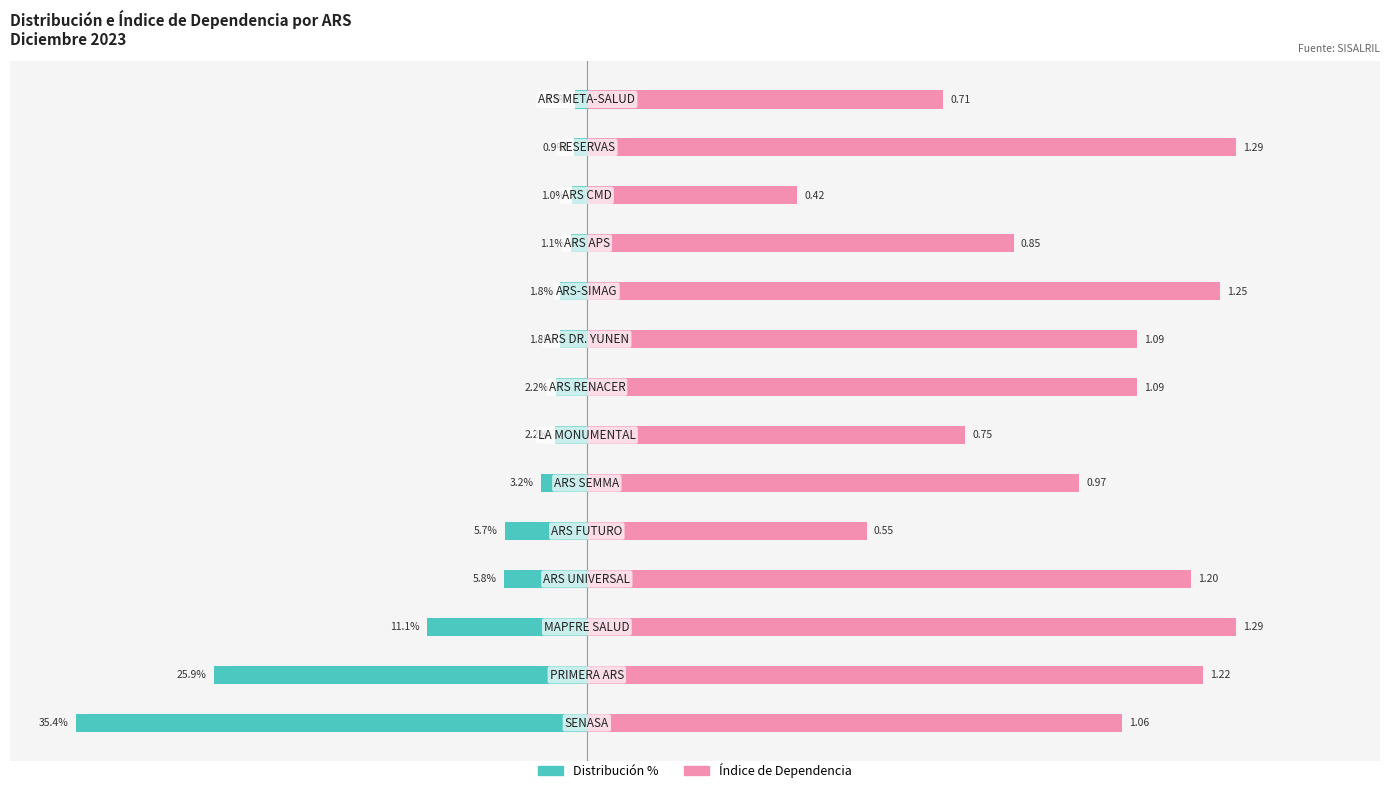

What is the average value of the Distribución % series?

-7.1